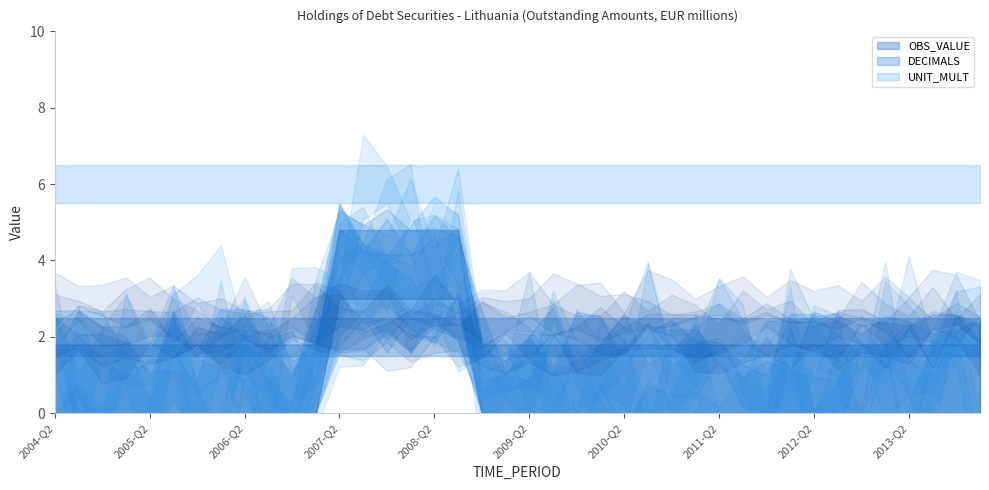

Does the chart display data point markers on the line(s)?

No